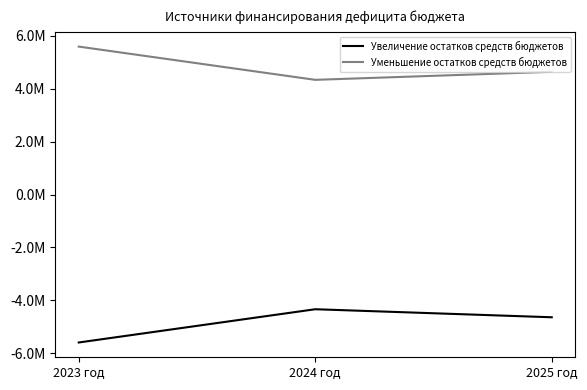

Is it true that Уменьшение остатков средств бюджетов equals 4336293 at 2024 год?

True